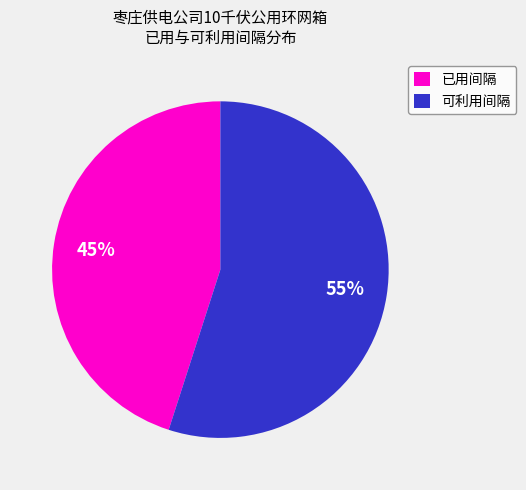

The 可利用间隔 slice represents 63% of the pie. True or false?

False